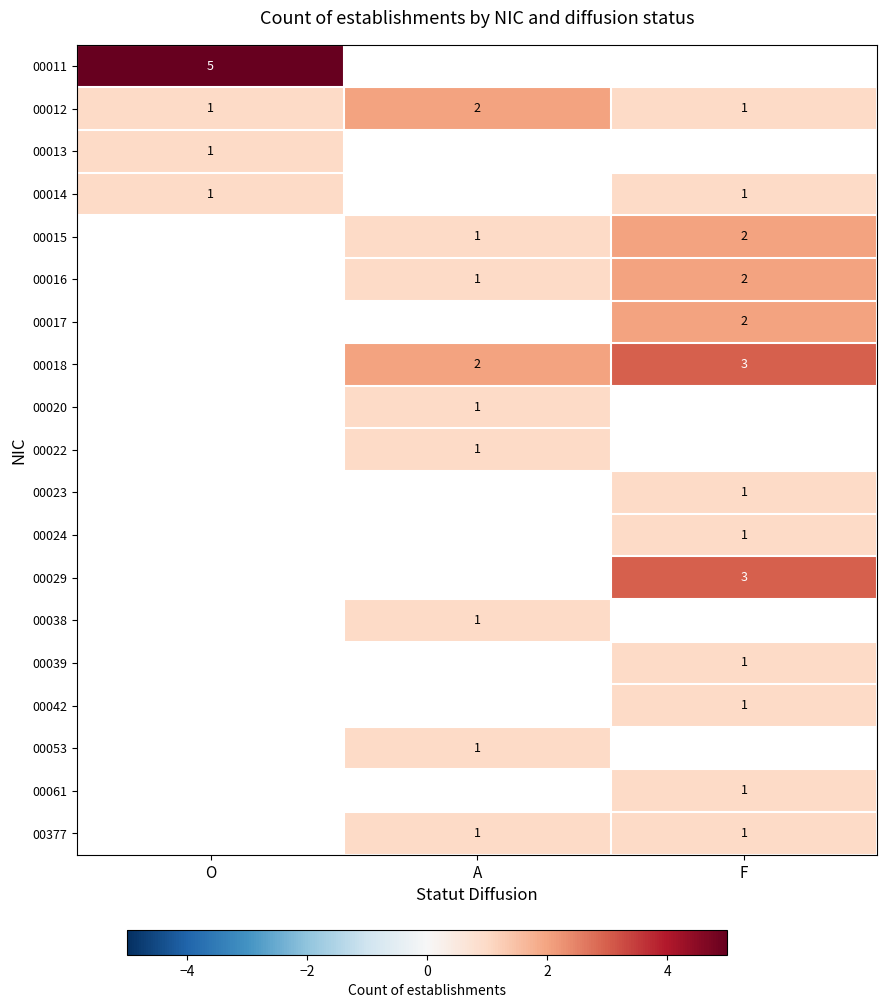

The 00014 series shows 0 at O. True or false?

False